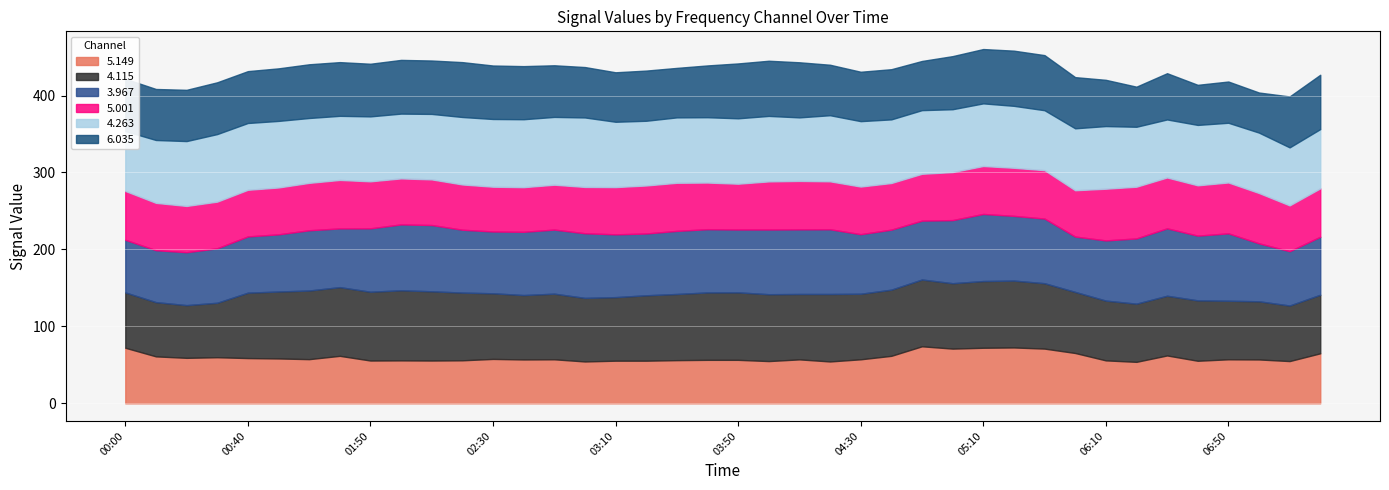

The 6.035 series shows 111.3 at 07:10. True or false?

False